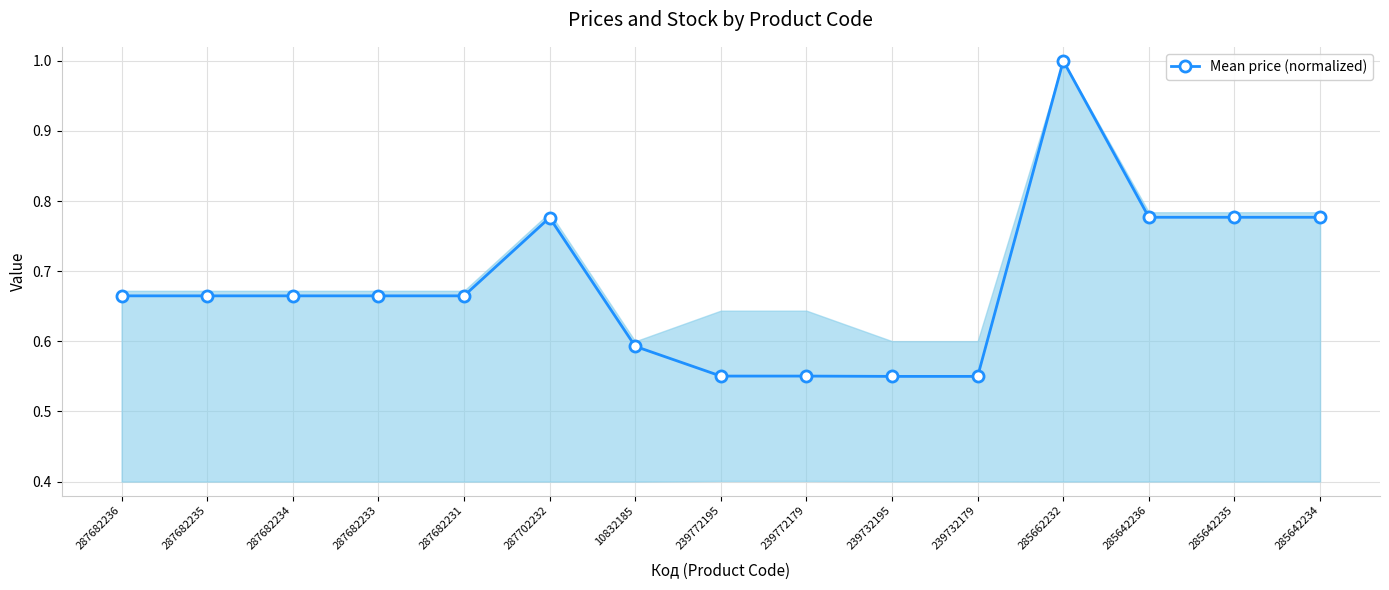

Which label corresponds to the largest value in the chart?

285662232